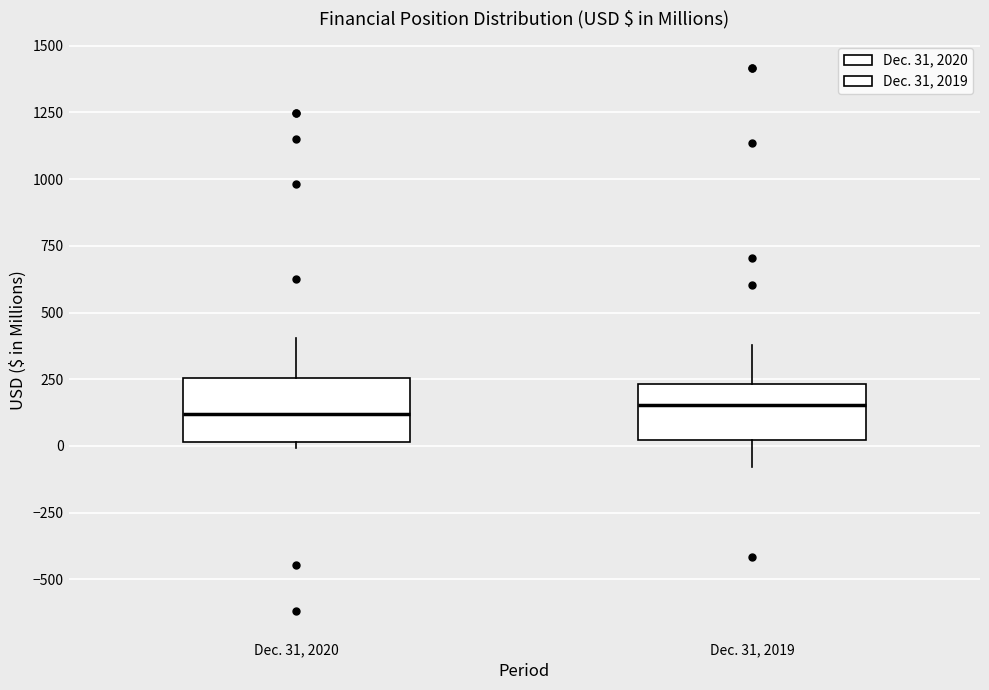

Reading left to right, read every box against the y-axis: the position of its median line, the range the box covers, and the ends of its whiskers. The values are not printed on the chart, so give them approximately, as read against the axis.

Dec. 31, 2020: median 100, box 0 to 250, whiskers 0 (just below the box's lower edge) to 400
Dec. 31, 2019: median 150, box 0 to 250, whiskers -100 to 400